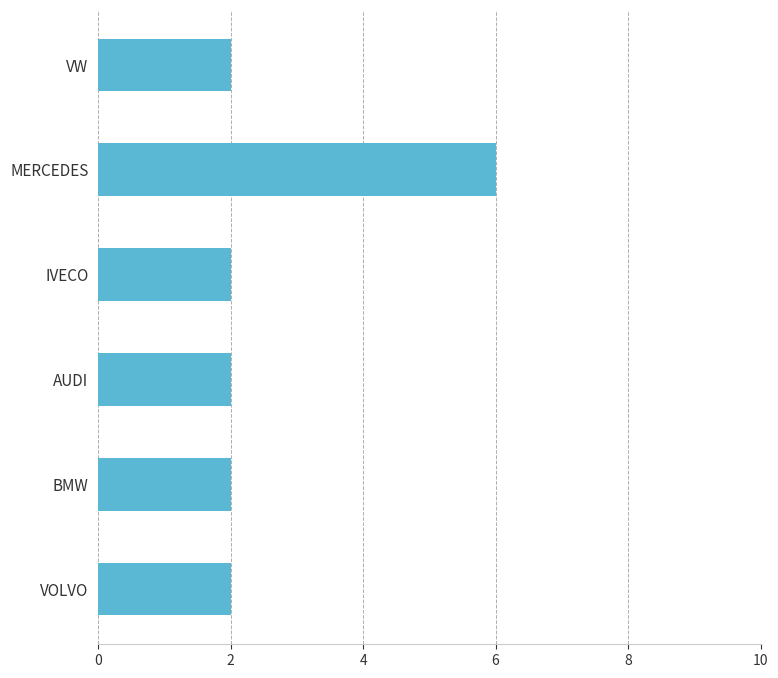

What is the difference between the maximum and minimum values?

4